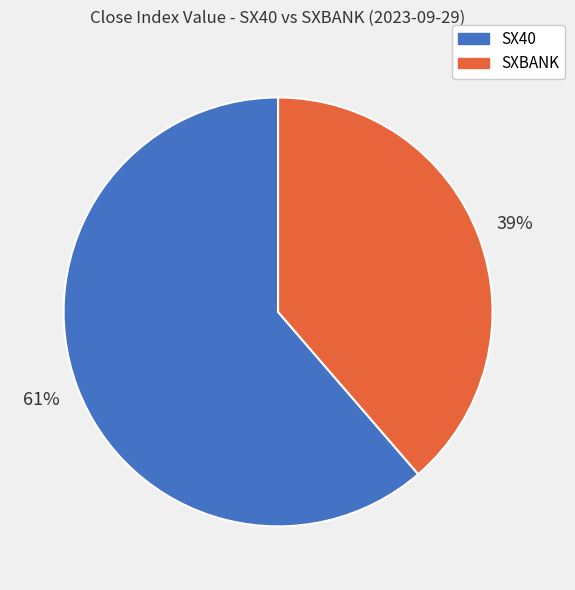

Combined, do SXBANK and SX40 account for over 50%?

Yes